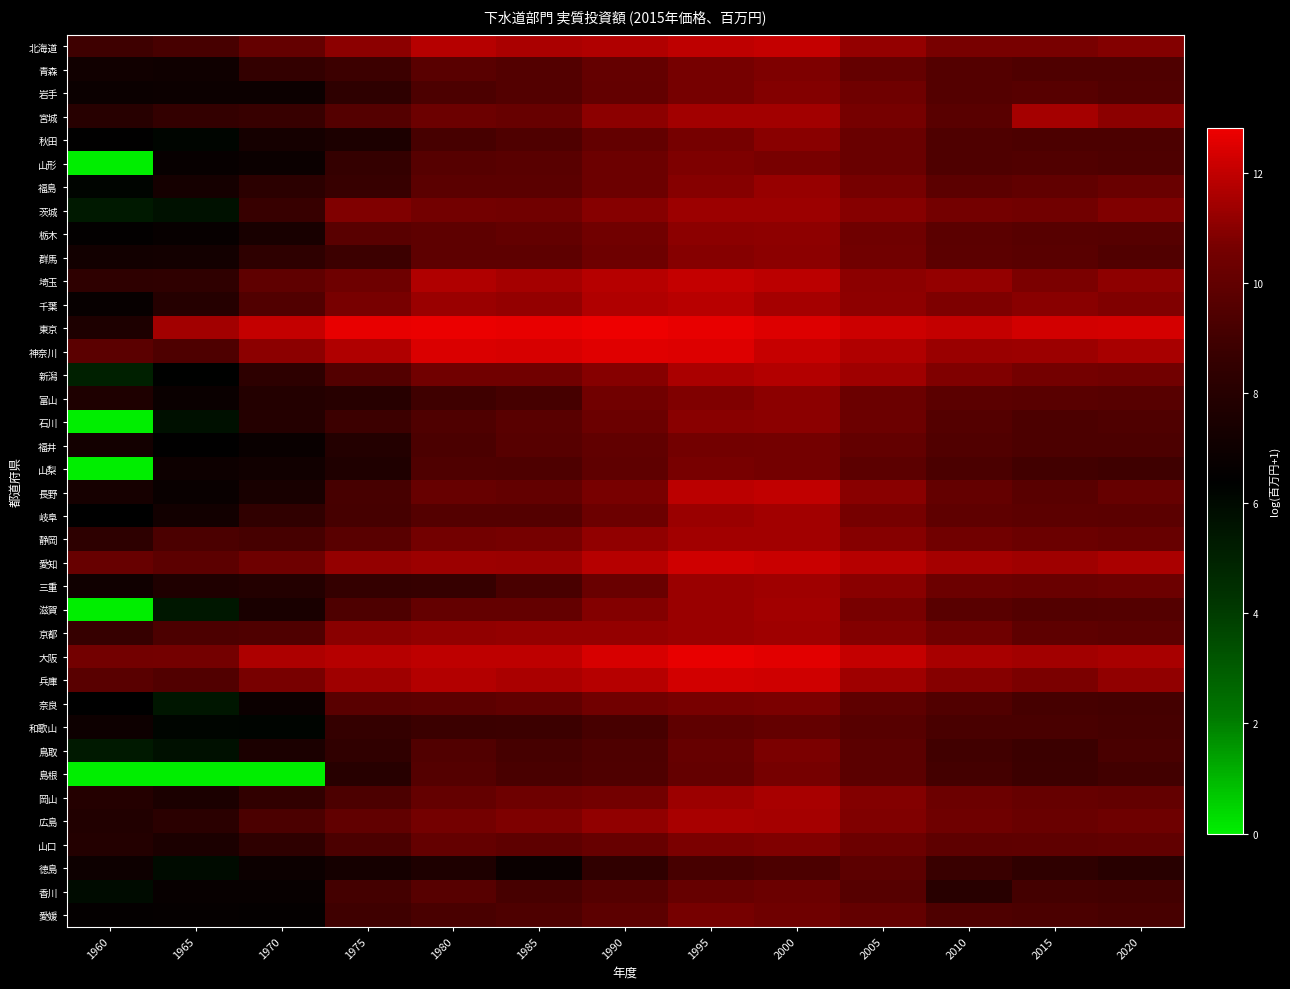

At 1990, list the series in order from smallest to largest.

徳島, 和歌山, 鳥取, 島根, 香川, 愛媛, 山梨, 福井, 岩手, 秋田, 青森, 山口, 三重, 石川, 山形, 岐阜, 福島, 群馬, 奈良, 栃木, 富山, 岡山, 長野, 滋賀, 茨城, 新潟, 宮城, 静岡, 広島, 京都, 千葉, 北海道, 愛知, 埼玉, 兵庫, 大阪, 神奈川, 東京